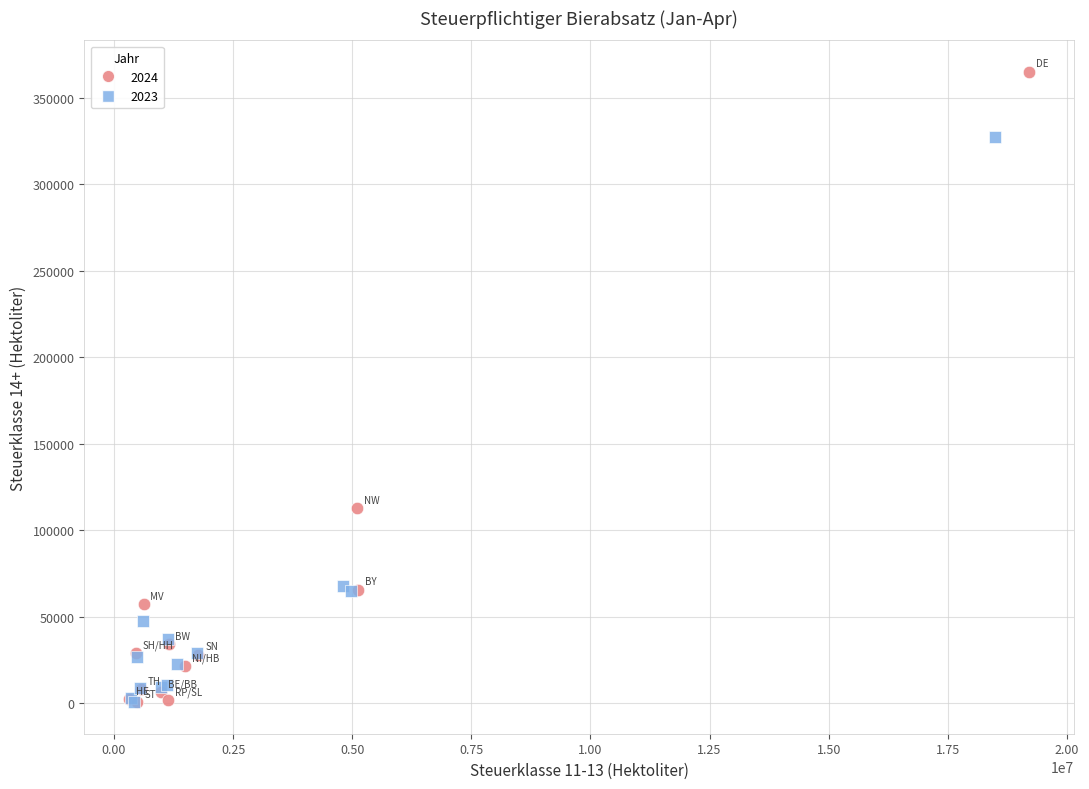

Which series contains the highest Y value?

2024